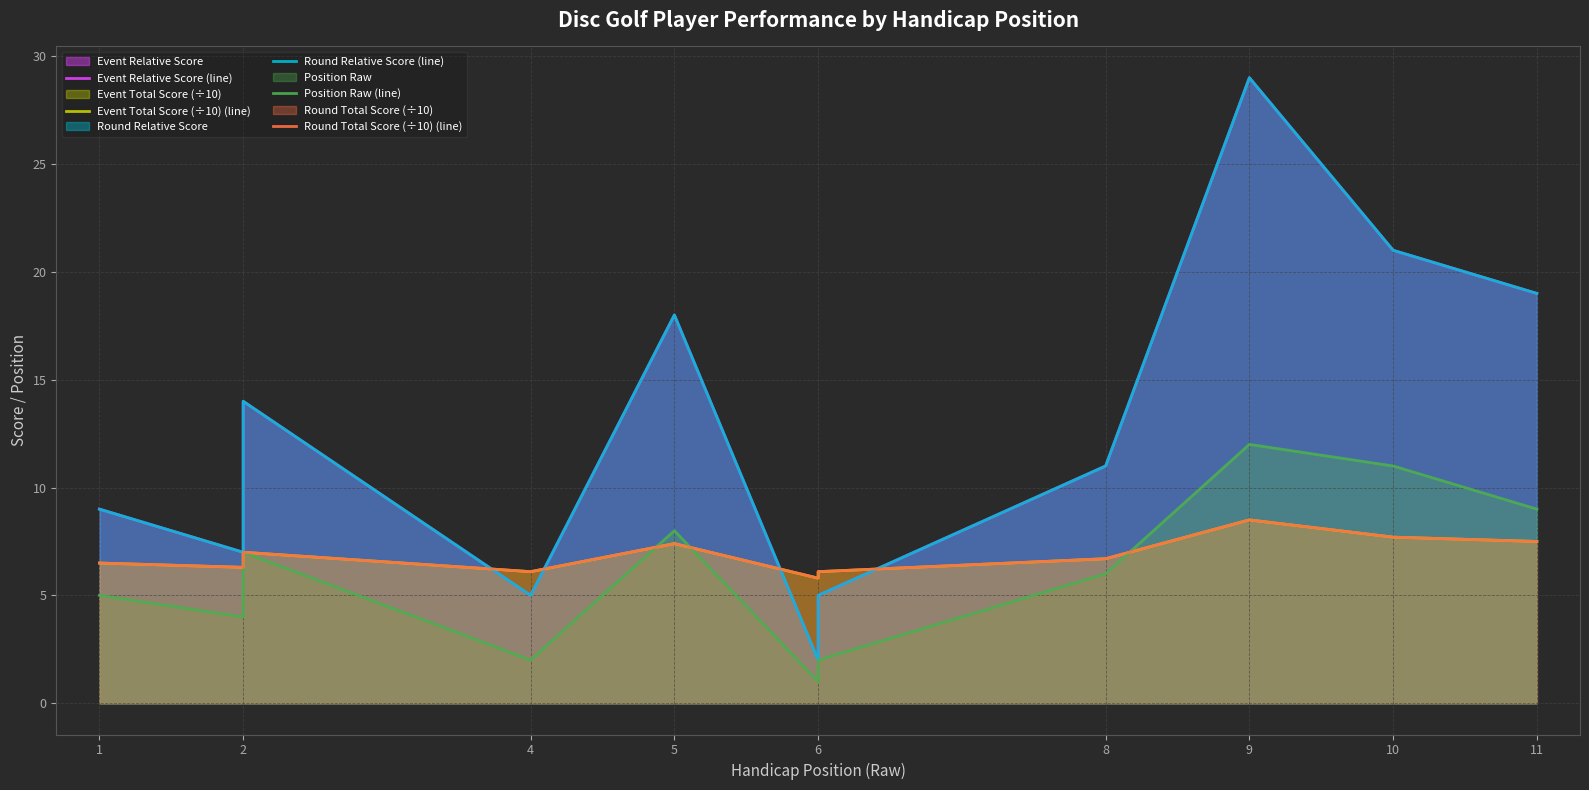

What are all the series names shown in the legend?

Event Relative Score (line), Event Total Score (÷10) (line), Round Relative Score (line), Position Raw (line), Round Total Score (÷10) (line)